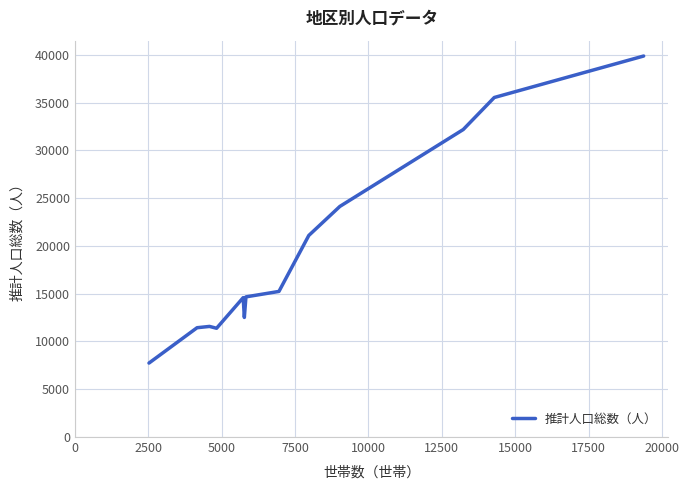

What is the difference between the maximum and minimum values?

32126